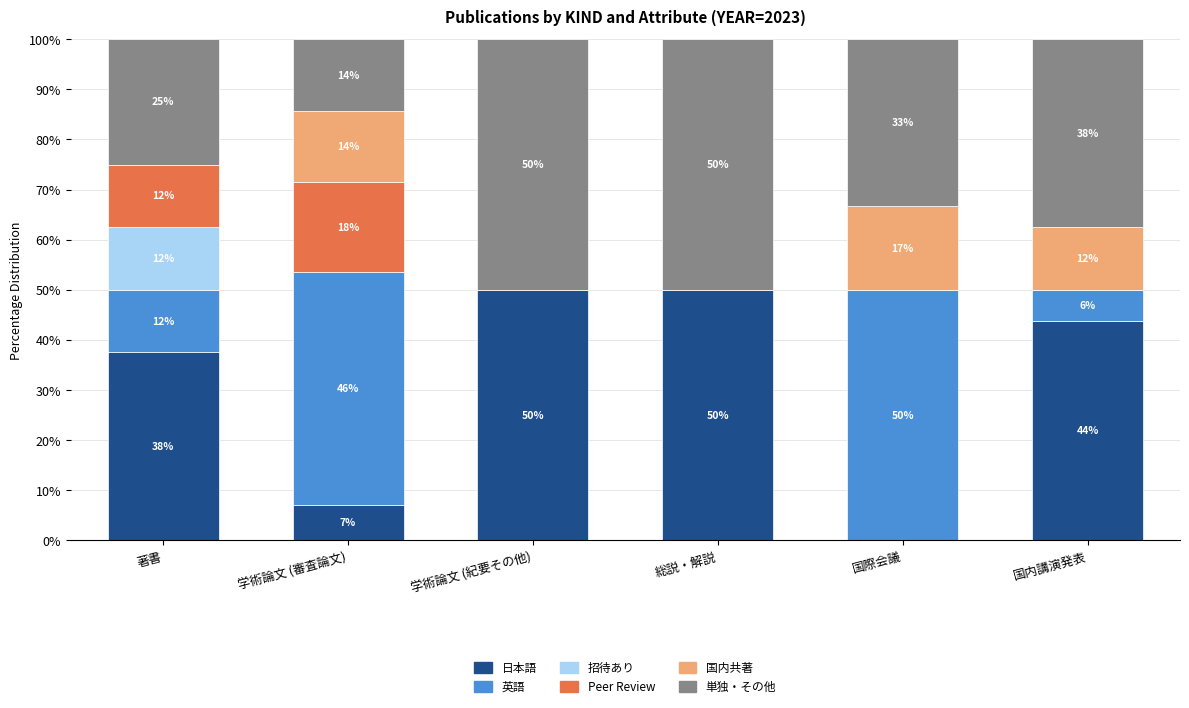

What are all the series names shown in the legend?

日本語, 英語, 招待あり, Peer Review, 国内共著, 単独・その他